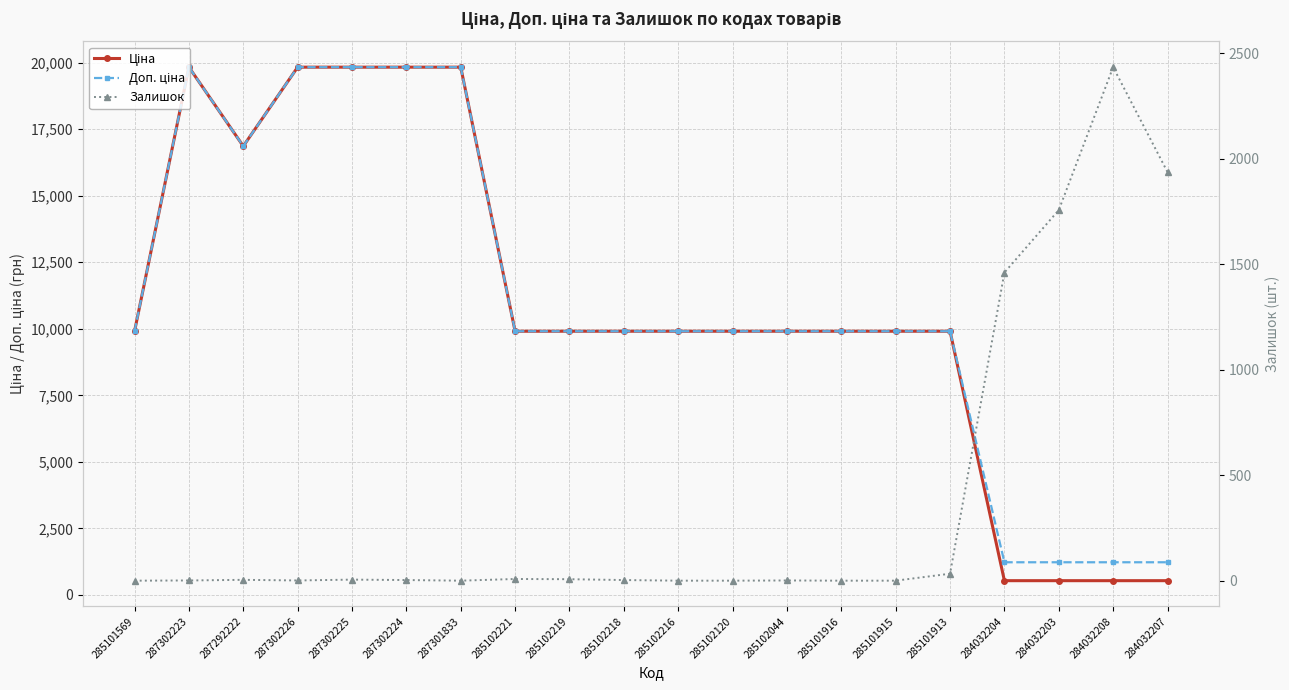

Reading left to right, what are all the values shown in this chart?

Ціна: 285101569=9908.5	287302223=19831.1	287292222=16863.2	287302226=19831.1	287302225=19831.1	287302224=19831.1	287301833=19831.1	285102221=9908.5	285102219=9908.5	285102218=9908.5	285102216=9908.5	285102120=9908.5	285102044=9908.5	285101916=9908.5	285101915=9908.5	285101913=9908.5	284032204=535.4	284032203=535.4	284032208=535.4	284032207=535.4
Доп. ціна: 285101569=9908.5	287302223=19831.1	287292222=16863.2	287302226=19831.1	287302225=19831.1	287302224=19831.1	287301833=19831.1	285102221=9908.5	285102219=9908.5	285102218=9908.5	285102216=9908.5	285102120=9908.5	285102044=9908.5	285101916=9908.5	285101915=9908.5	285101913=9908.5	284032204=1227.2	284032203=1227.2	284032208=1227.2	284032207=1227.2
Залишок: 285101569=0.0	287302223=1.0	287292222=4.0	287302226=1.0	287302225=5.0	287302224=3.0	287301833=0.0	285102221=8.0	285102219=7.0	285102218=3.0	285102216=0.0	285102120=0.0	285102044=1.0	285101916=0.0	285101915=0.0	285101913=33.0	284032204=1460.0	284032203=1756.0	284032208=2433.0	284032207=1936.0